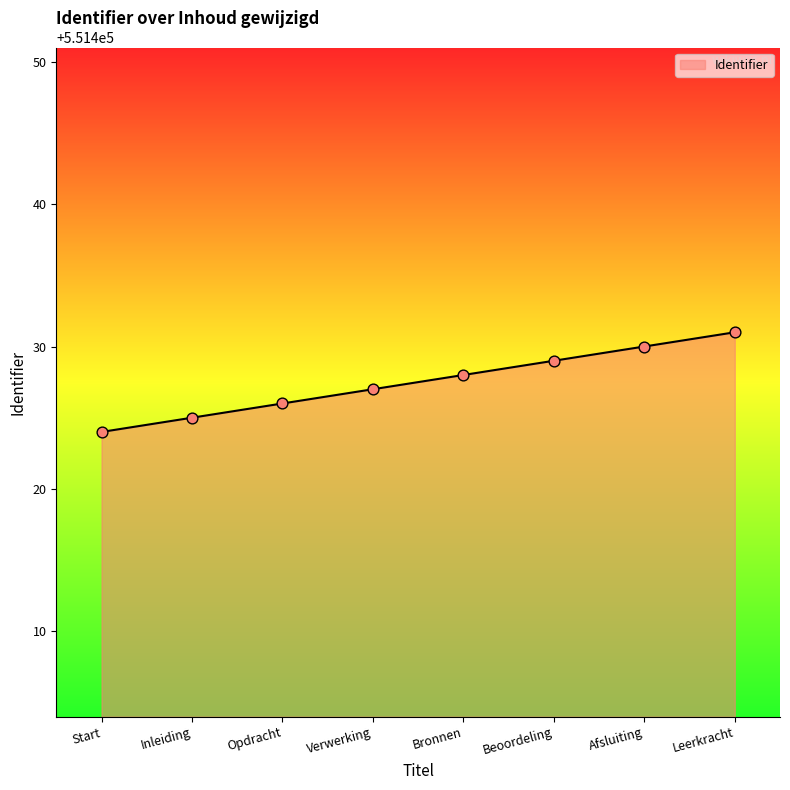

What is the ratio of the value at Leerkracht to the value at Beoordeling?

1.0